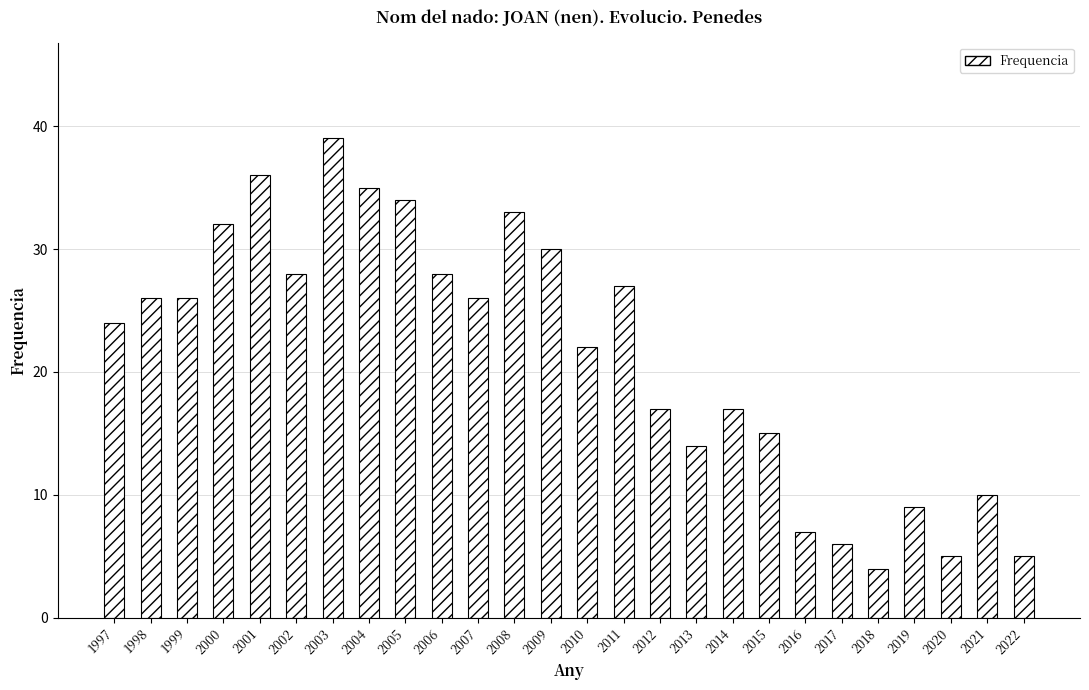

At which label is the value closest to 21?

2010